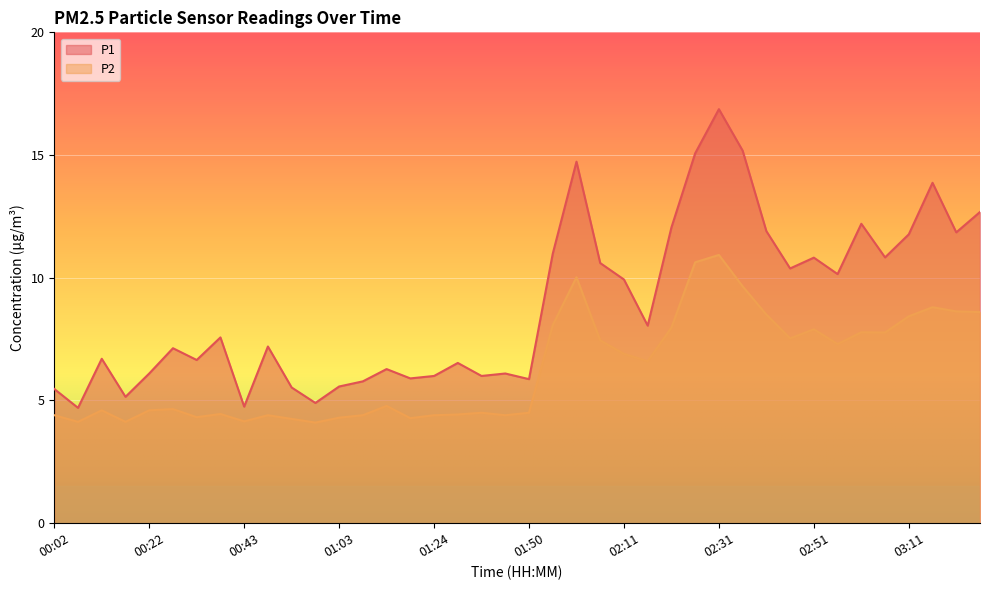

Between 02:36 and 02:00, which is larger?

02:36